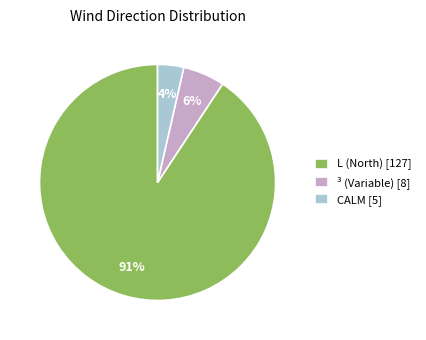

Is the sum of CALM [5] and ³ (Variable) [8] greater than half?

No